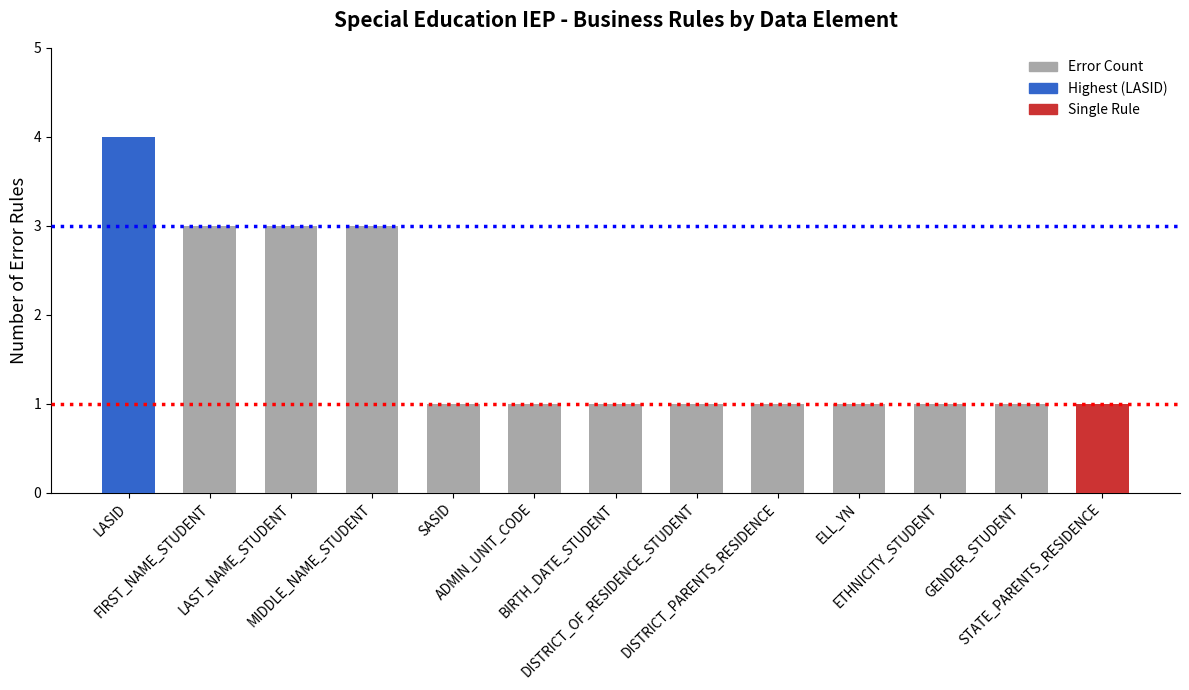

Count the values in the range 1 to 3.

12